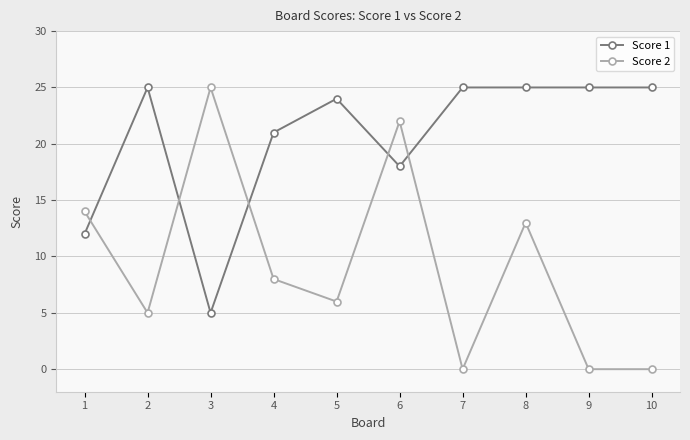

Reading left to right, list all the values displayed in this chart.

Score 1: 1=12	2=25	3=5	4=21	5=24	6=18	7=25	8=25	9=25	10=25
Score 2: 1=14	2=5	3=25	4=8	5=6	6=22	7=0	8=13	9=0	10=0